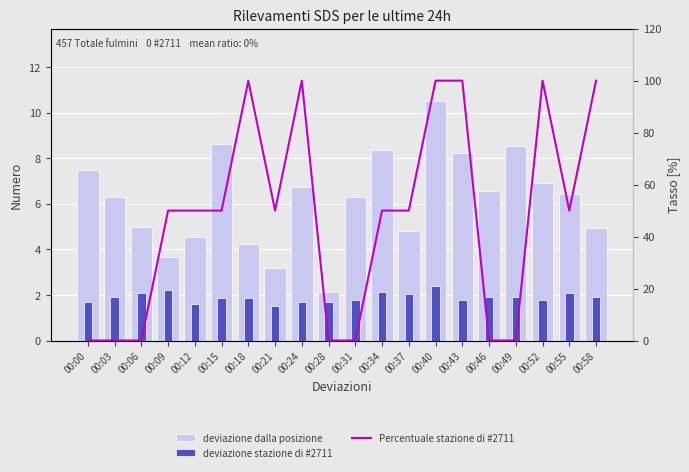

Reading right to left, transcribe all the data shown in this chart.

deviazione dalla posizione: 00:58=5.0	00:55=6.5	00:52=6.9	00:49=8.5	00:46=6.6	00:43=8.2	00:40=10.5	00:37=4.8	00:34=8.4	00:31=6.3	00:28=2.1	00:24=6.8	00:21=3.2	00:18=4.2	00:15=8.6	00:12=4.5	00:09=3.6	00:06=5.0	00:03=6.3	00:00=7.5
deviazione stazione di #2711: 00:58=1.9	00:55=2.1	00:52=1.8	00:49=1.9	00:46=1.9	00:43=1.8	00:40=2.4	00:37=2.0	00:34=2.1	00:31=1.8	00:28=1.7	00:24=1.7	00:21=1.5	00:18=1.9	00:15=1.9	00:12=1.6	00:09=2.2	00:06=2.1	00:03=1.9	00:00=1.7
Percentuale stazione di #2711: 00:58=100.0	00:55=50.0	00:52=100.0	00:49=0.0	00:46=0.0	00:43=100.0	00:40=100.0	00:37=50.0	00:34=50.0	00:31=0.0	00:28=0.0	00:24=100.0	00:21=50.0	00:18=100.0	00:15=50.0	00:12=50.0	00:09=50.0	00:06=0.0	00:03=0.0	00:00=0.0